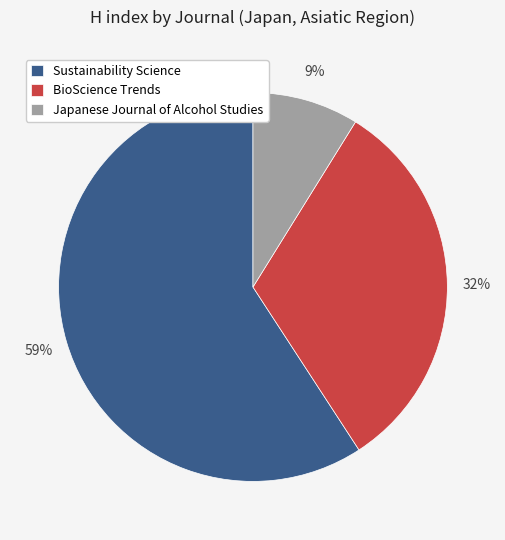

Which category has the biggest portion of the pie?

Sustainability Science